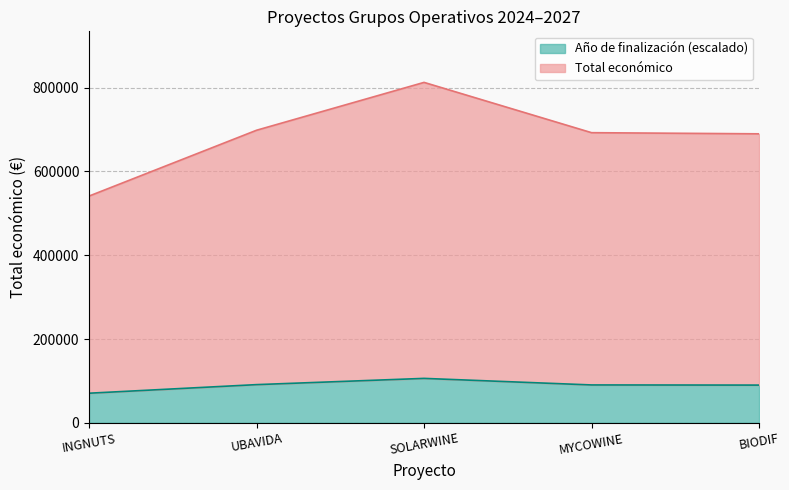

The value at SOLARWINE is 53898.2. True or false?

False